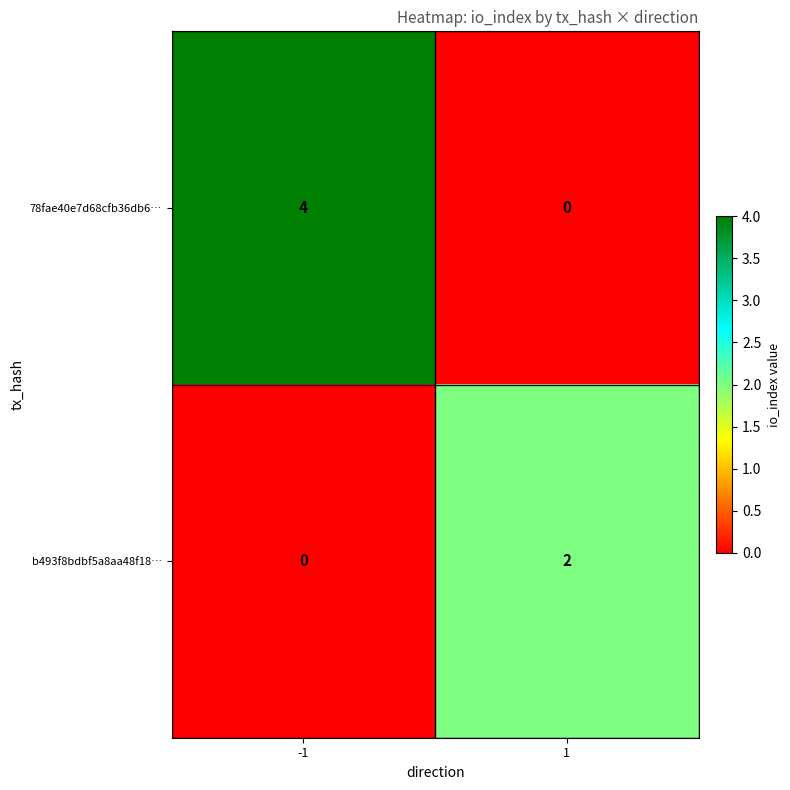

The value of 78fae40e7d68cfb36db6… at -1 is 2. True or false?

False